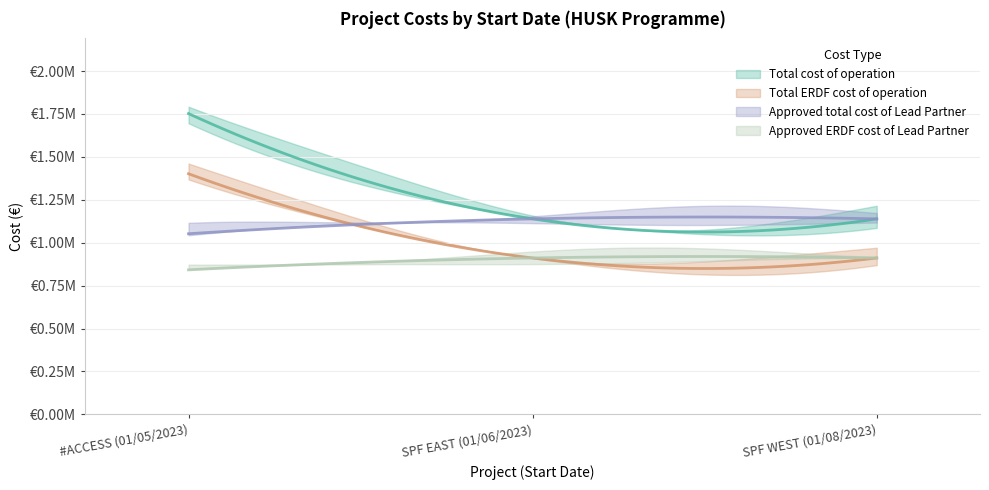

Which series has the largest range (max minus min)?

Total cost of operation